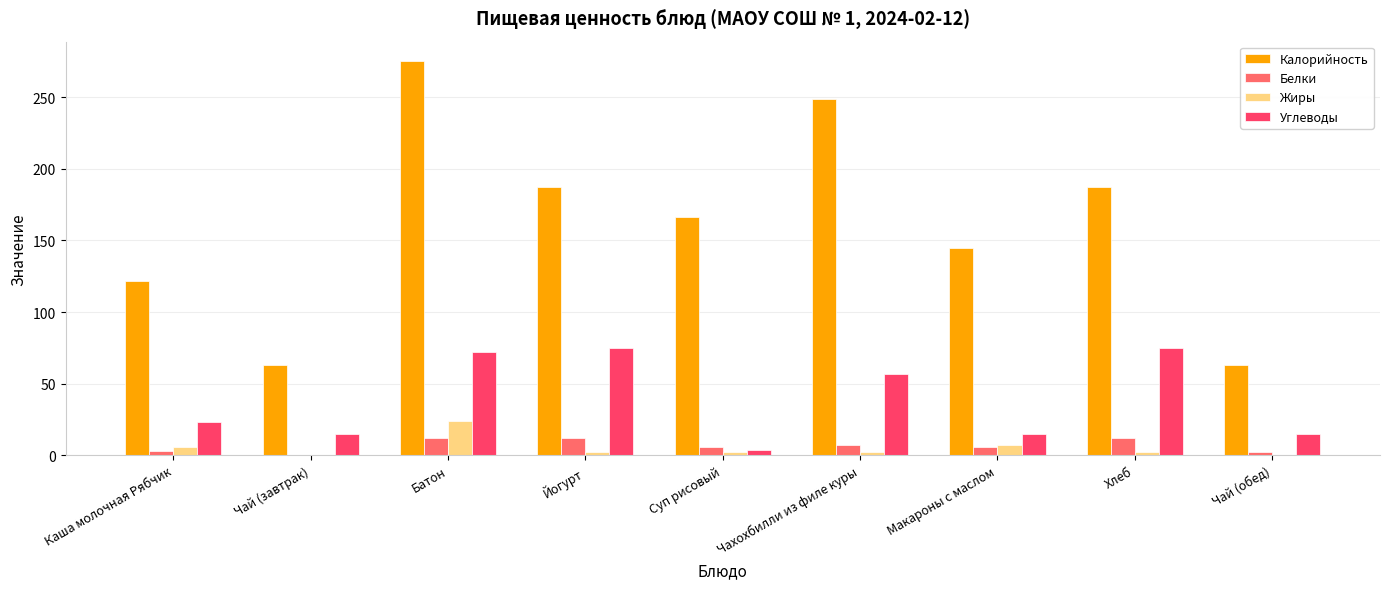

How many groups of bars are there?

9